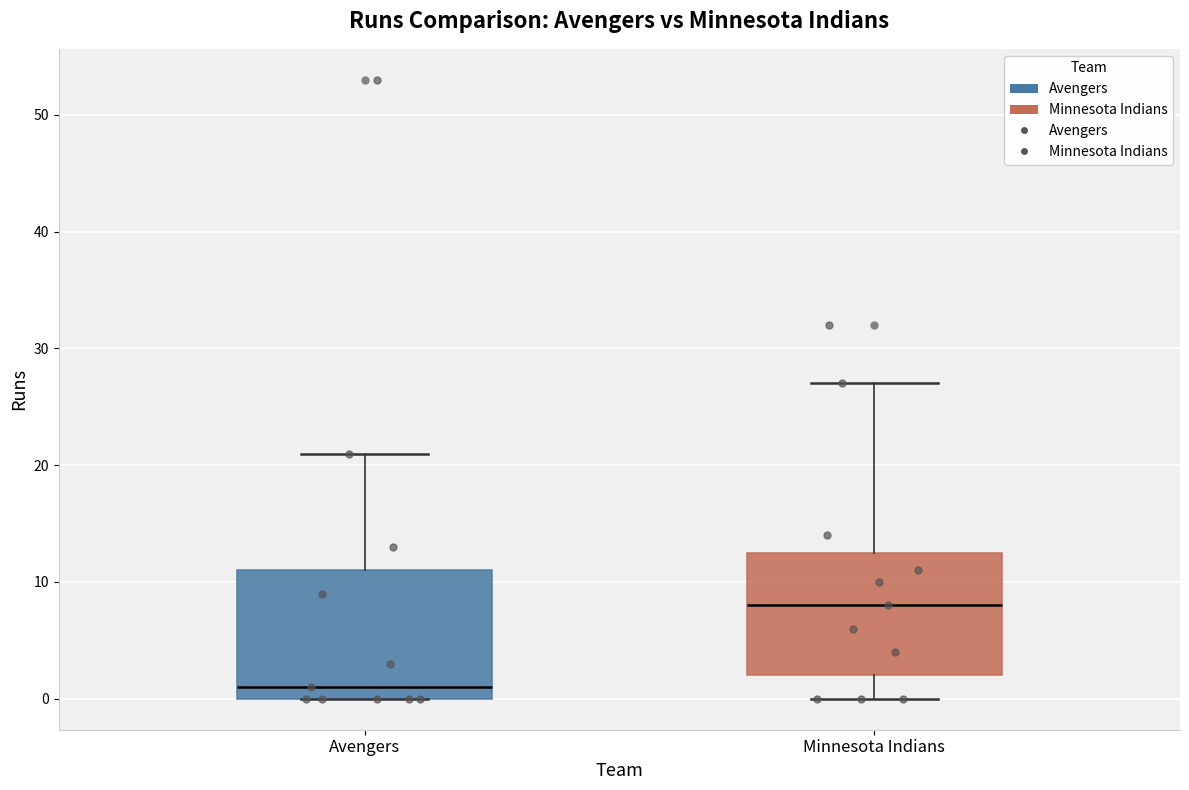

Where is the lower edge of the box for Avengers on the y-axis? The values are not printed on the chart, so give them approximately, as read against the axis.

0